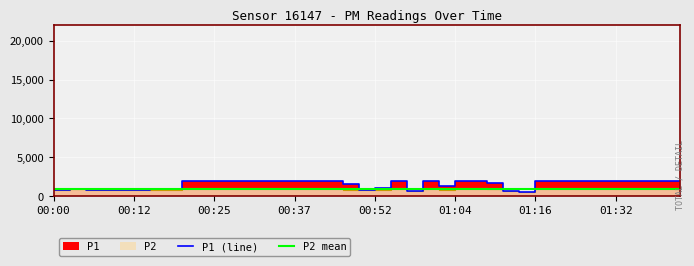

Between which two adjacent categories do P1 (line) and P2 mean first intersect?

00:00 and 00:12